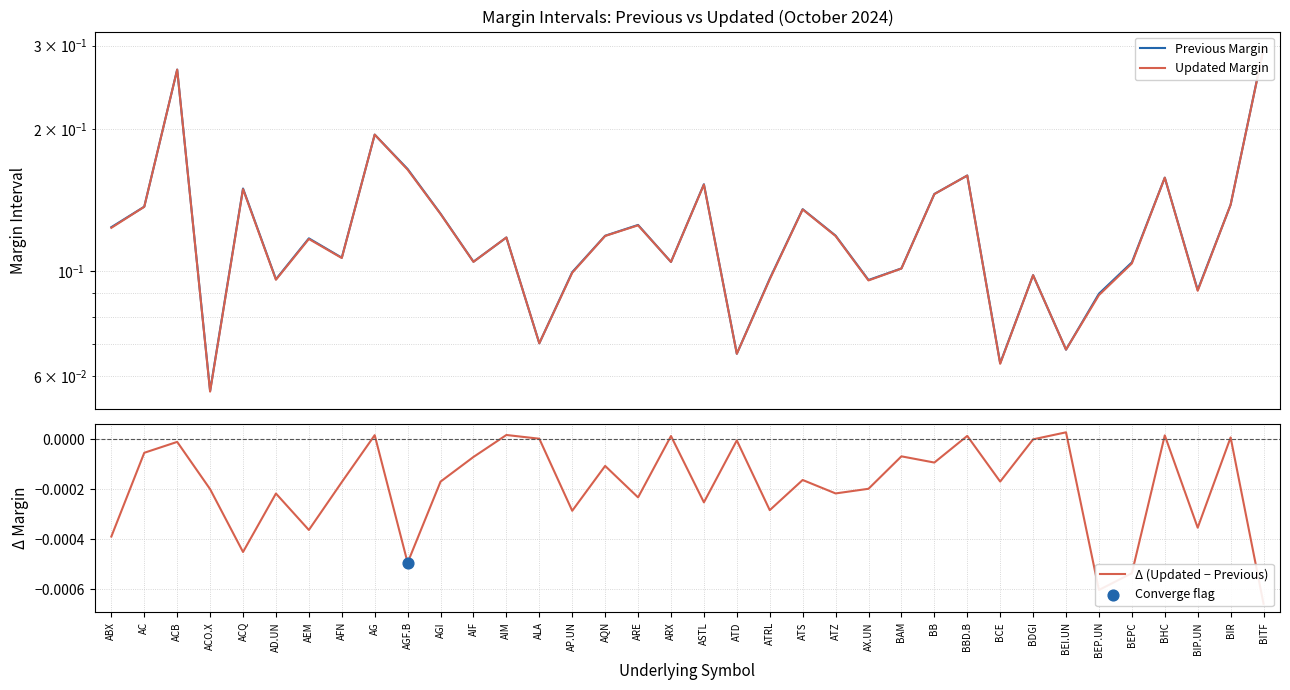

Which series has the largest Y range (max minus min)?

Previous Margin